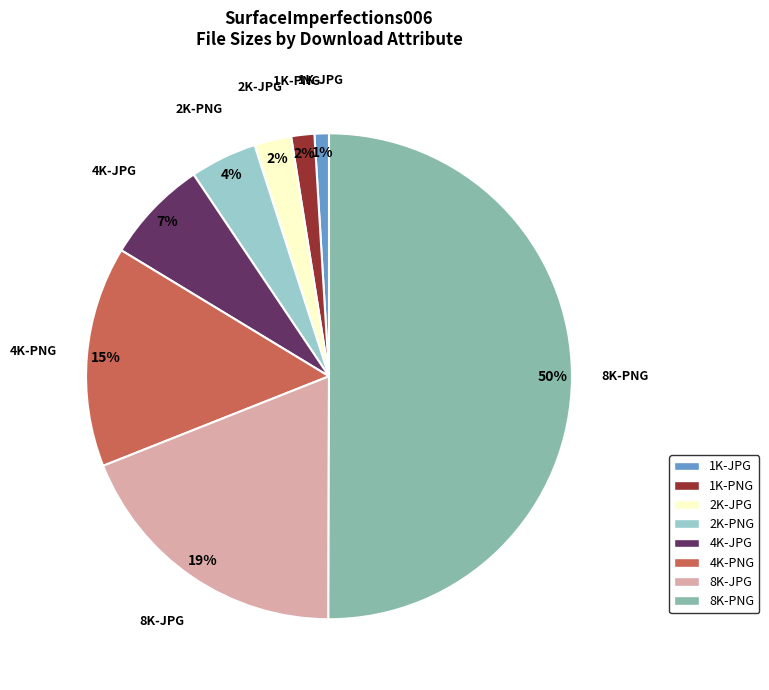

Is it true that 2K-JPG is 2% of the pie?

True